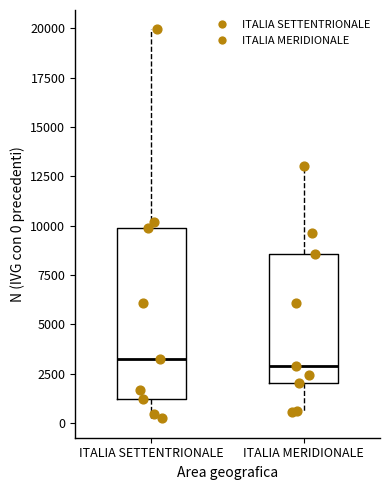

Reading left to right, transcribe this box plot: for each box, give where its median line is, the range the box spans, and where its two whiskers end, as read against the y-axis. The values are not printed on the chart, so give them approximately, as read against the axis.

ITALIA SETTENTRIONALE: median 3000, box 1000 to 10000, whiskers 0 to 20000
ITALIA MERIDIONALE: median 3000, box 2000 to 8500, whiskers 500 to 13000